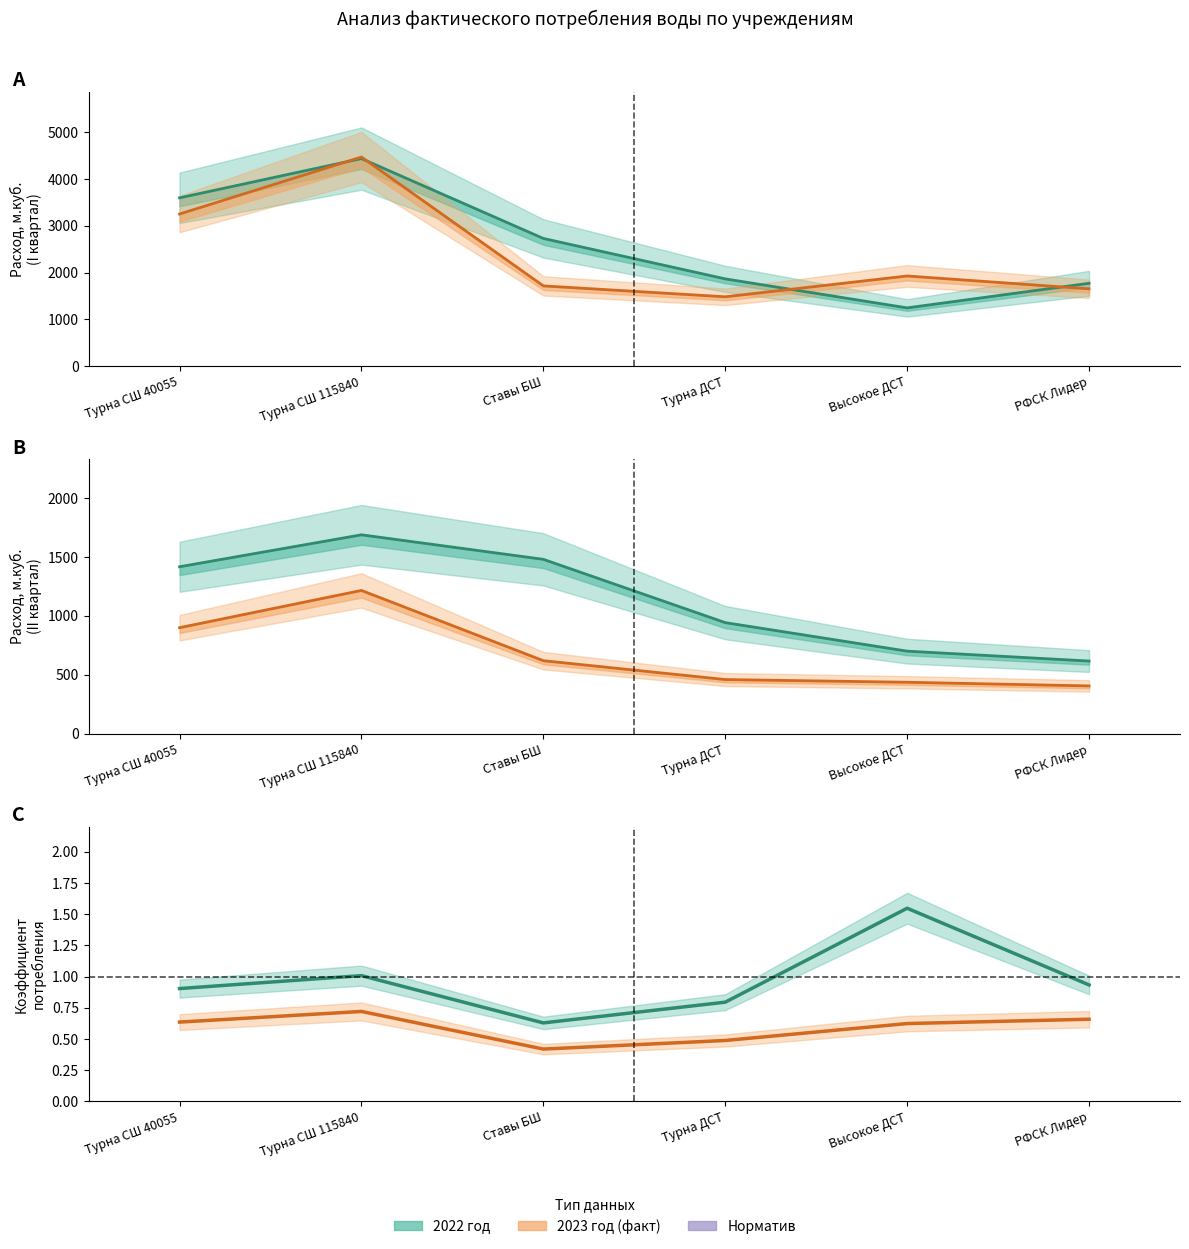

Which has a higher value, Турна СШ 115840 or РФСК Лидер?

Турна СШ 115840